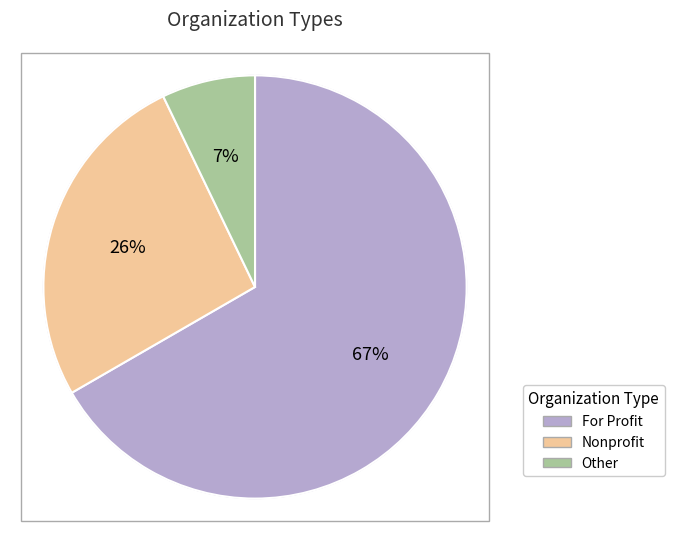

Is the sum of Other and Nonprofit greater than half?

No